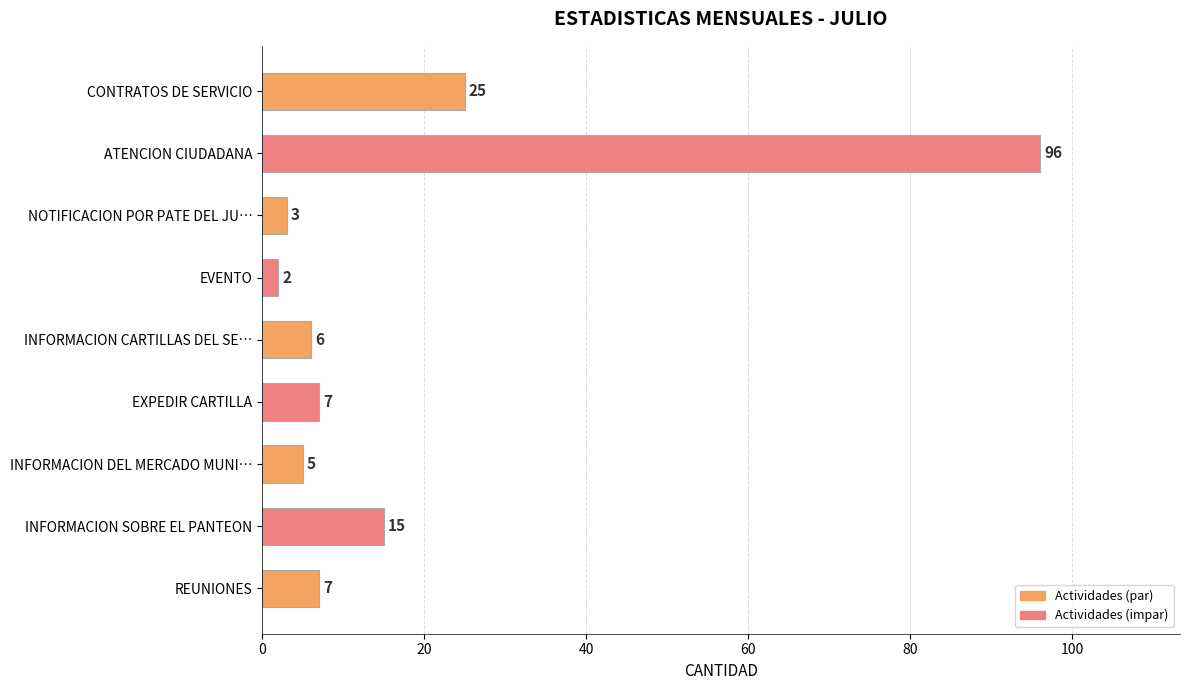

Which category has the highest value across all series?

ATENCION CIUDADANA